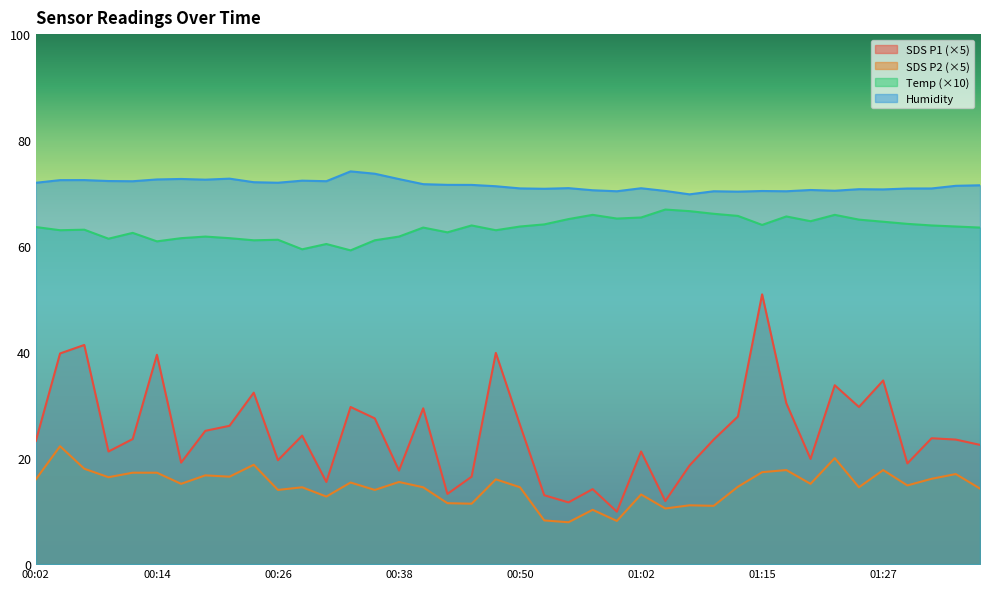

What is the value of the BME280_humidity point at the 27th from the left?

70.4